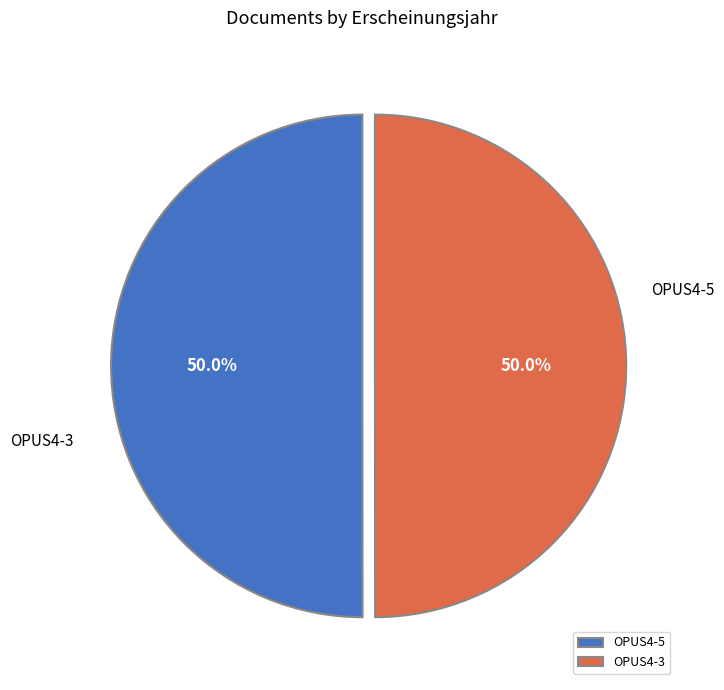

What percentage is the OPUS4-3 slice, to the nearest percent?

50%